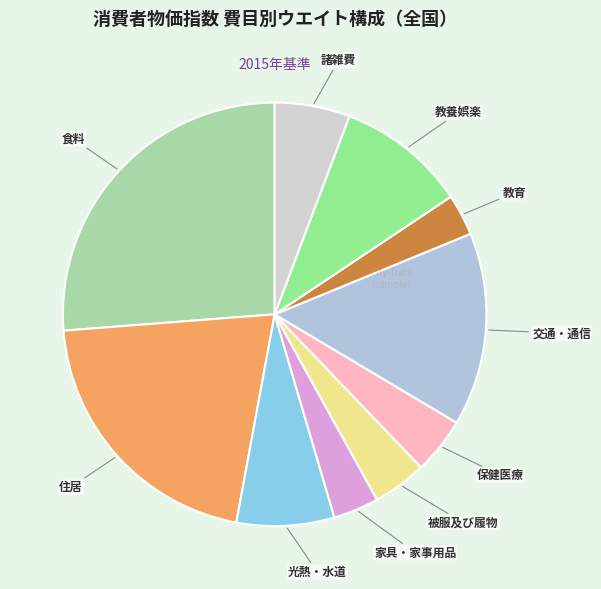

To the nearest percent, what is the average slice percentage?

10%